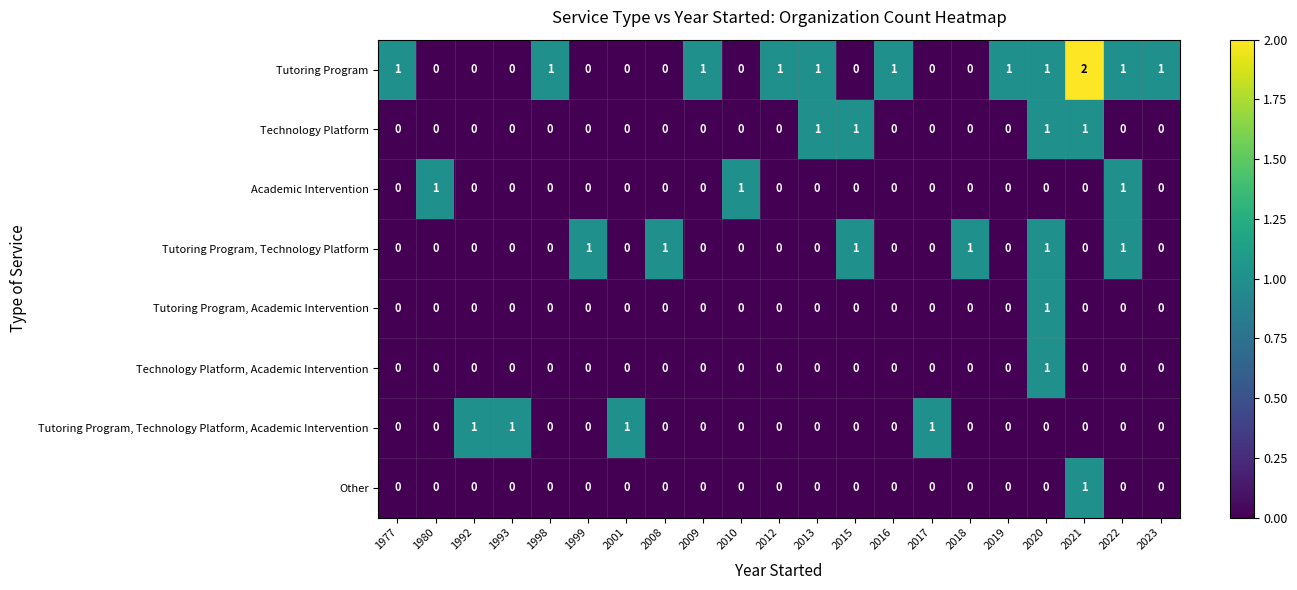

The Other series shows 0 at 1980. True or false?

True